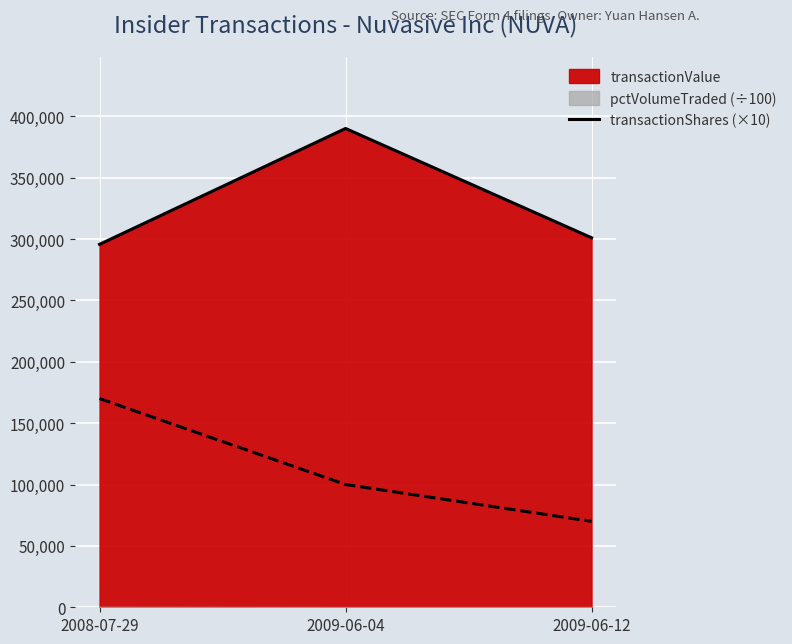

What is the change in value from 2008-07-29 to 2009-06-12?

+5370